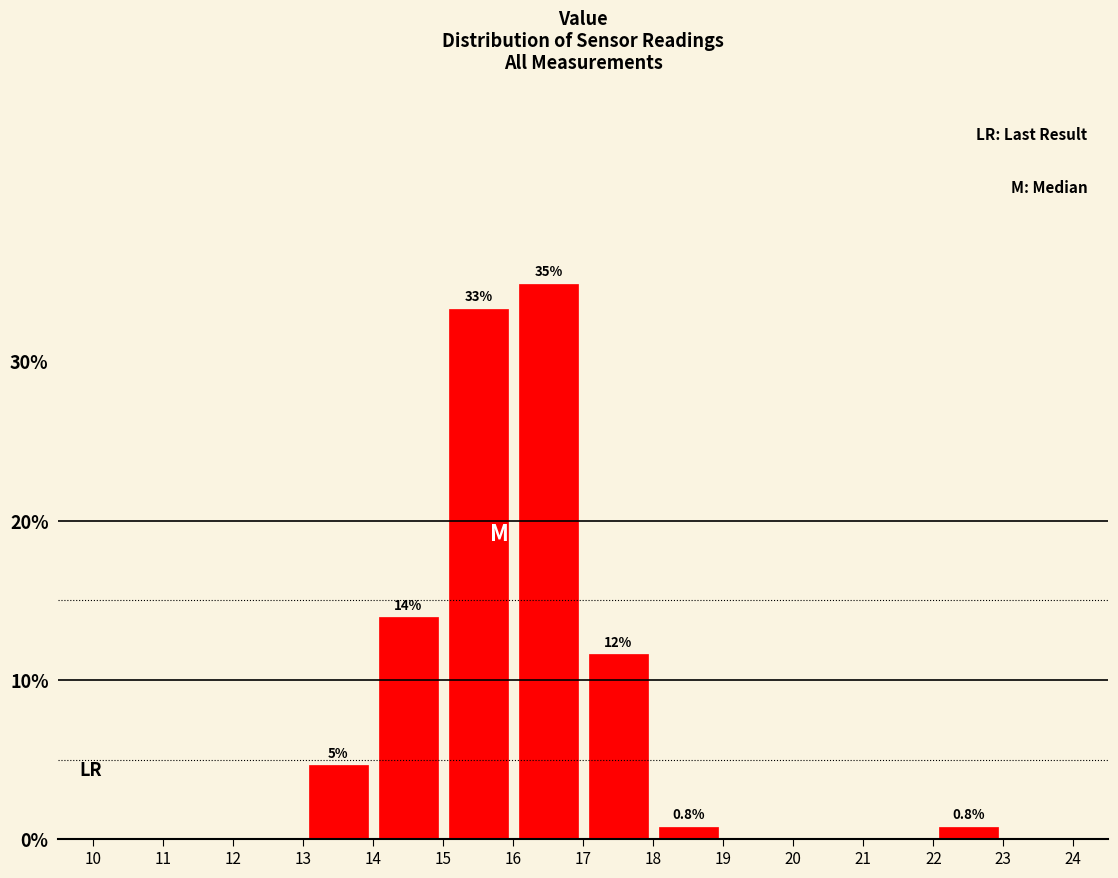

Over which range of the x-axis is the bar tallest?

16 to 17